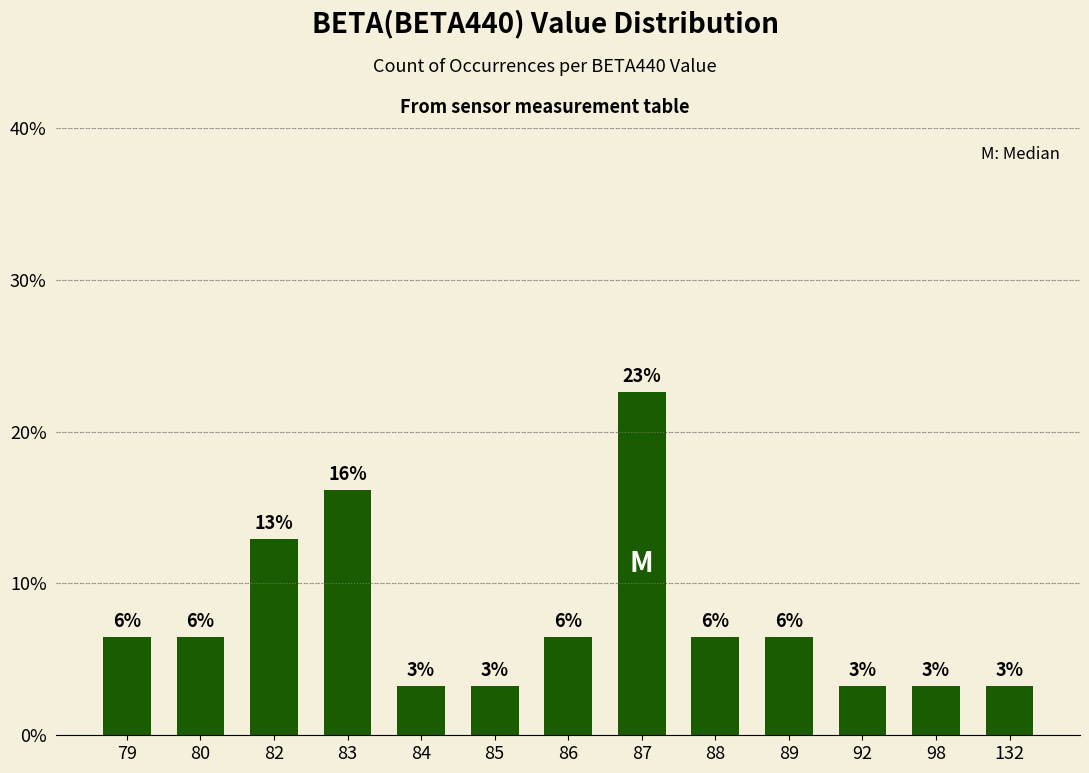

What is the difference between the second highest and second lowest values?

12.9